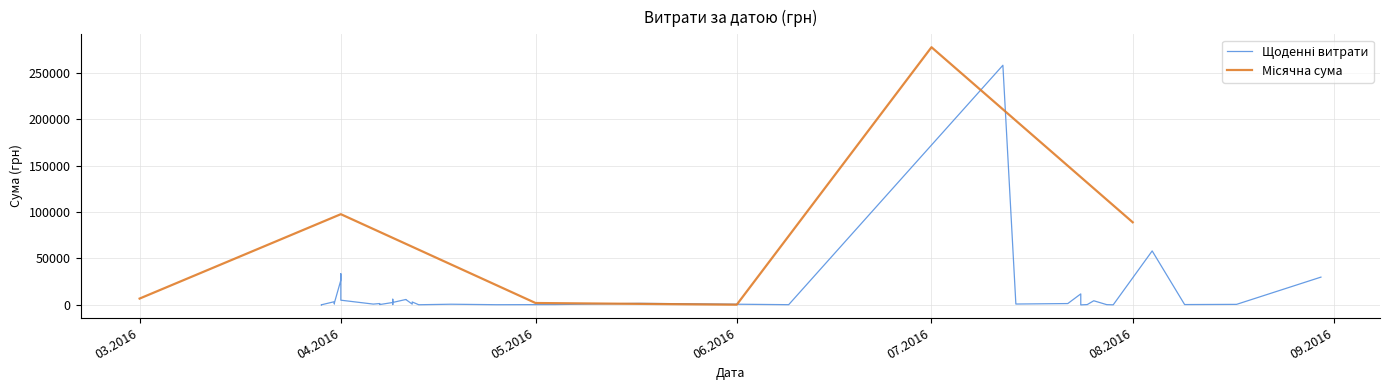

Rank the categories by value from lowest to highest.

24.07.2016, 29.07.2016, 29.03.2016, 29.03.2016, 29.03.2016, 13.04.2016, 25.04.2016, 09.06.2016, 28.07.2016, 04.05.2016, 25.07.2016, 09.08.2016, 09.04.2016, 07.04.2016, 17.08.2016, 18.04.2016, 12.04.2016, 06.04.2016, 14.07.2016, 31.03.2016, 07.04.2016, 22.07.2016, 07.04.2016, 17.05.2016, 31.03.2016, 09.04.2016, 09.04.2016, 12.04.2016, 31.03.2016, 26.07.2016, 01.04.2016, 11.04.2016, 11.04.2016, 09.04.2016, 24.07.2016, 01.04.2016, 30.08.2016, 01.04.2016, 04.08.2016, 12.07.2016